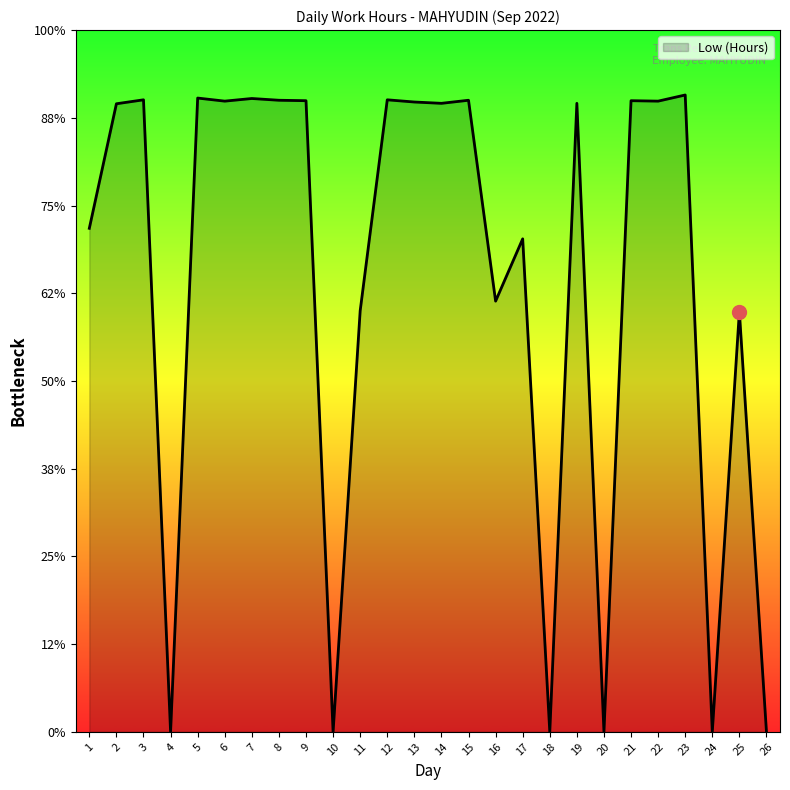

Does the chart display data point markers on the line(s)?

No